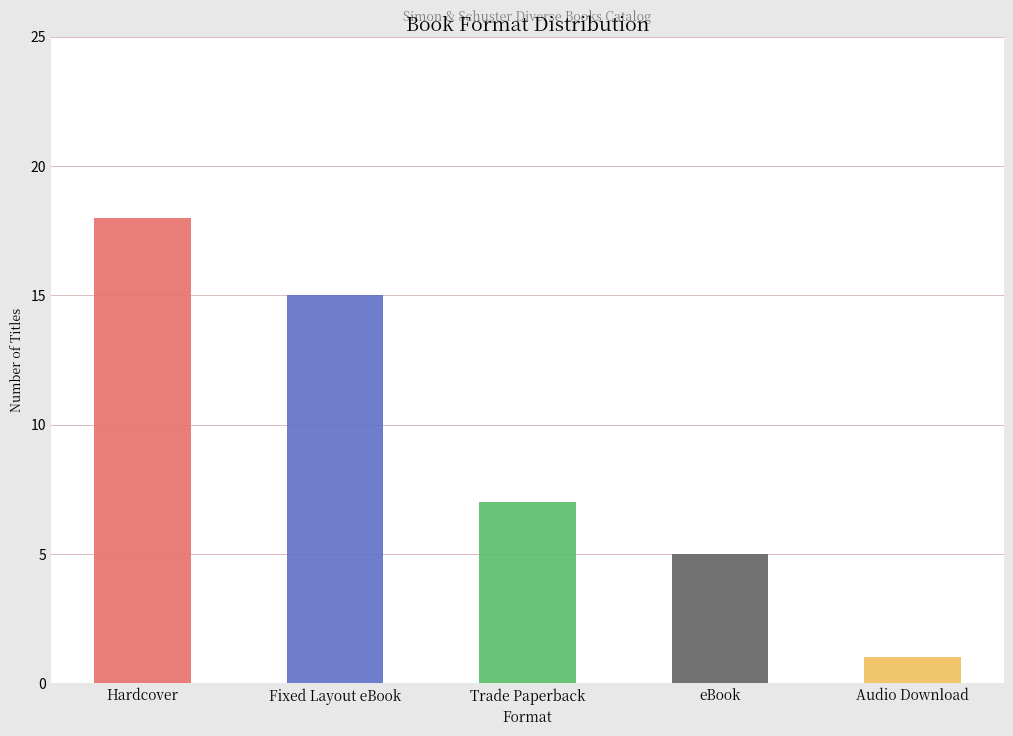

At which label is the value closest to 9?

Trade Paperback